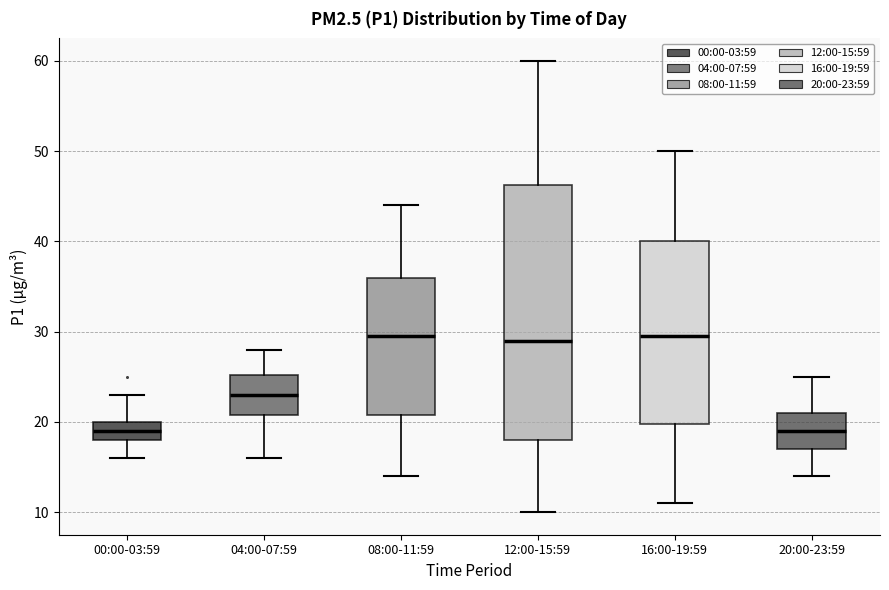

Reading left to right, read every box against the y-axis: the position of its median line, the range the box covers, and the ends of its whiskers. The values are not printed on the chart, so give them approximately, as read against the axis.

00:00-03:59: median 19, box 18 to 20, whiskers 16 to 23
04:00-07:59: median 23, box 21 to 25, whiskers 16 to 28
08:00-11:59: median 30, box 21 to 36, whiskers 14 to 44
12:00-15:59: median 29, box 18 to 46, whiskers 10 to 60
16:00-19:59: median 30, box 20 to 40, whiskers 11 to 50
20:00-23:59: median 19, box 17 to 21, whiskers 14 to 25